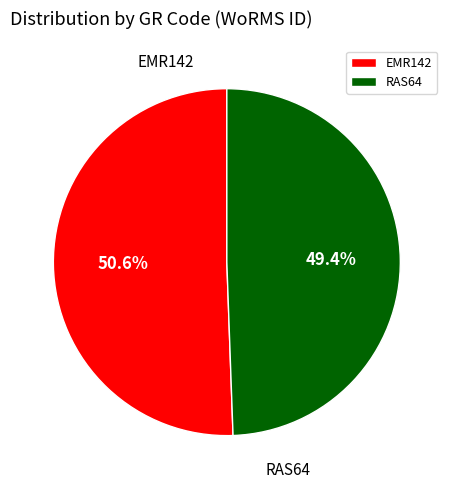

Rank the categories by value from lowest to highest.

RAS64, EMR142